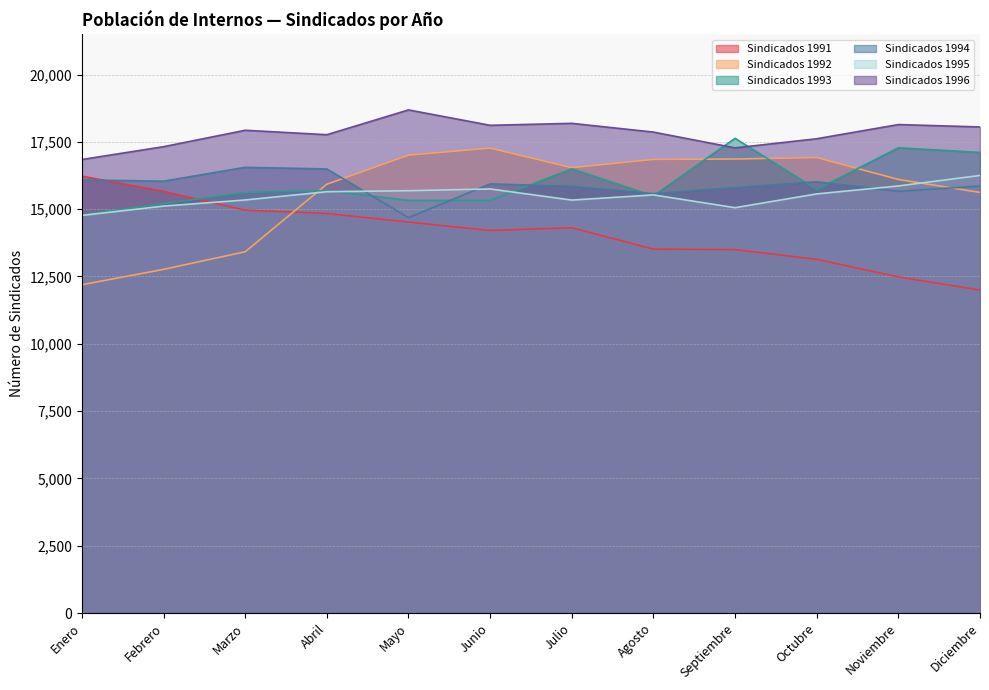

What is the sum of the Sindicados 1991 values at Agosto and Abril?

28355.0